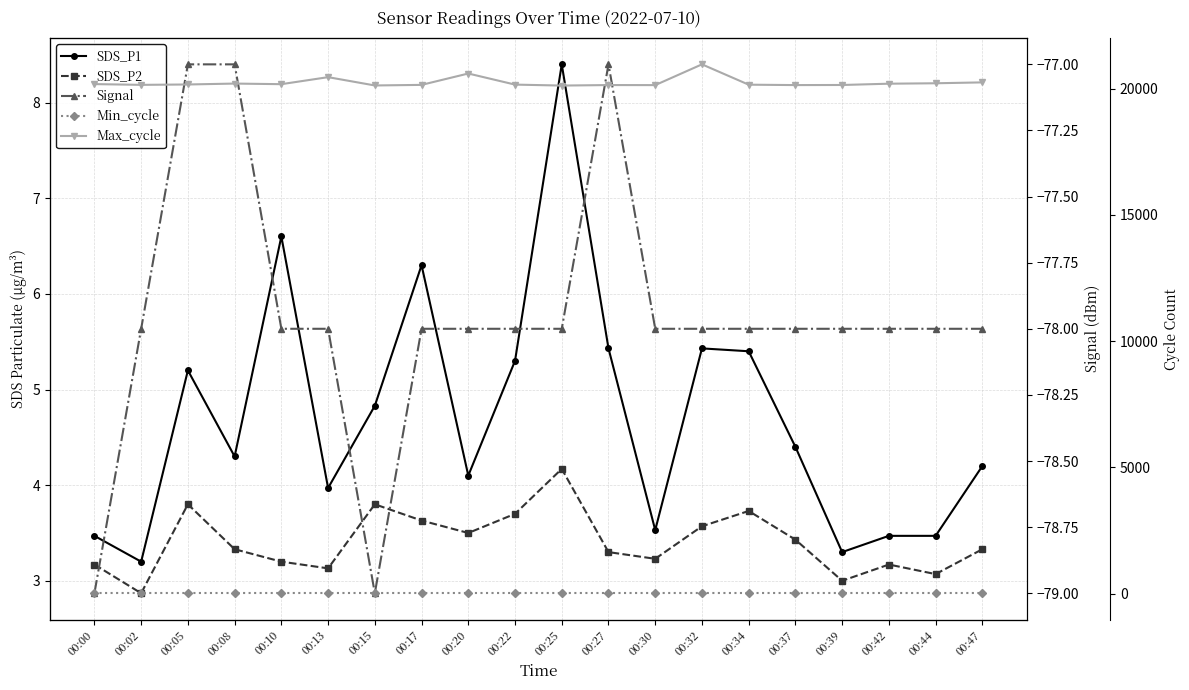

How many data points in SDS_P2 are less than 3?

1